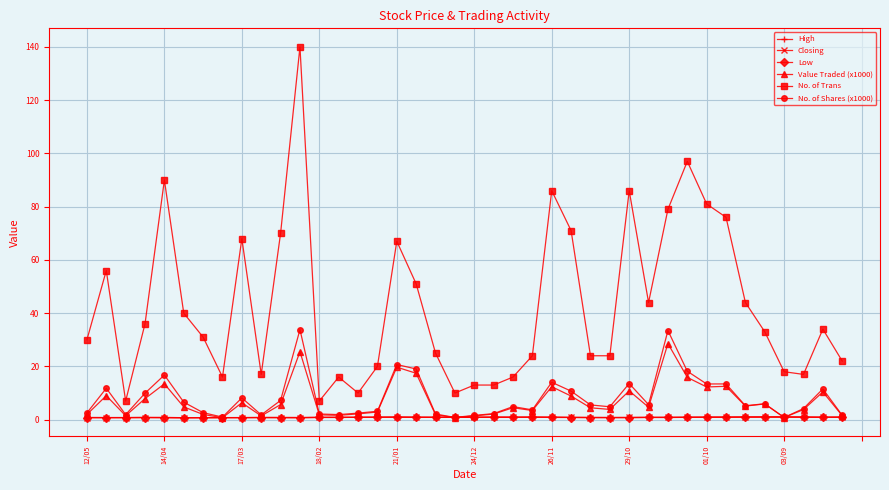

Which series has the largest total across all categories?

No. of Trans